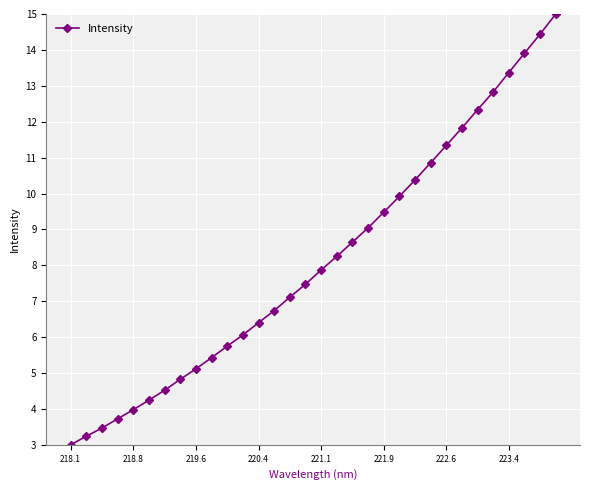

Count the number of values greater than 7.

18